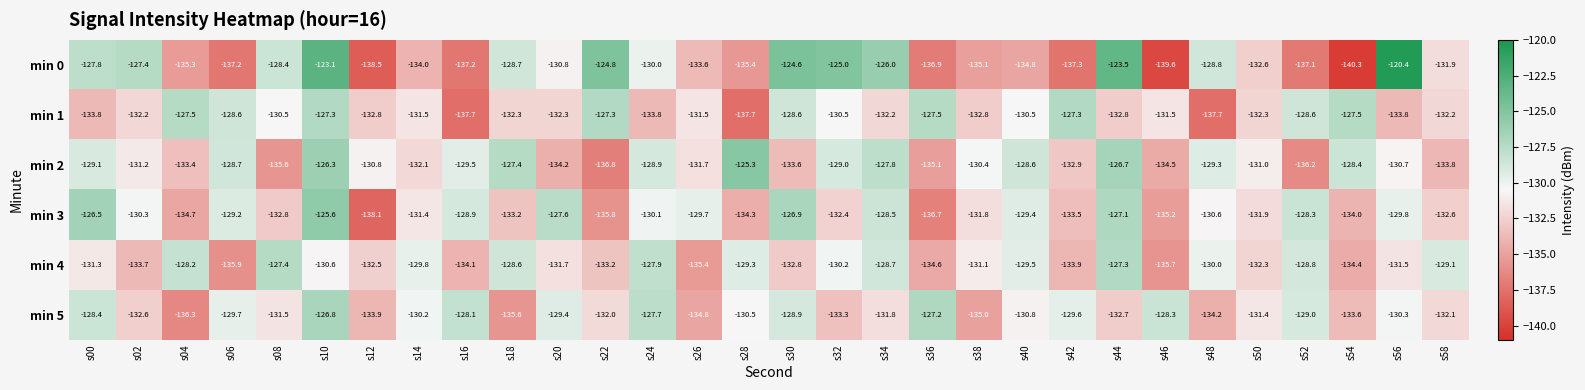

Rank the categories by min 5 value from lowest to highest.

s04, s18, s38, s26, s48, s12, s54, s32, s44, s02, s58, s22, s34, s08, s50, s40, s28, s56, s14, s06, s42, s20, s52, s30, s00, s46, s16, s24, s36, s10